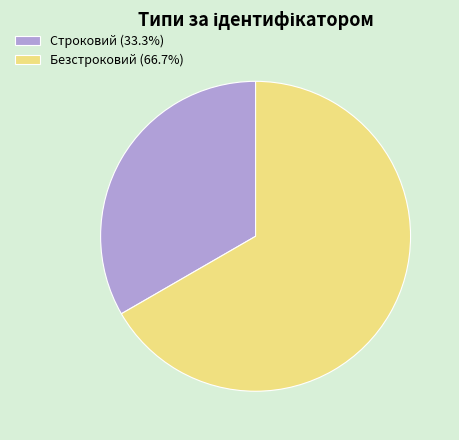

The Строковий slice represents 39% of the pie. True or false?

False